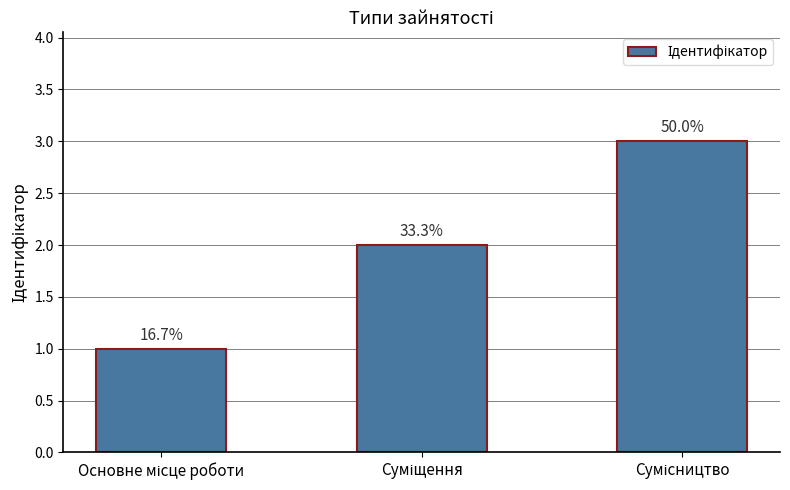

Does the chart contain any negative values?

No